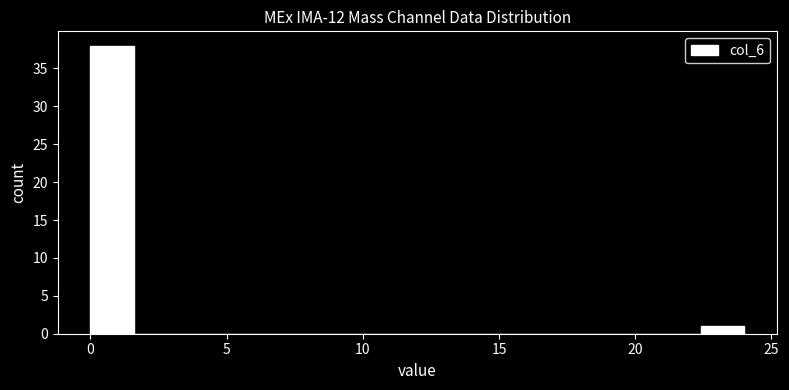

Around what value on the x-axis is the tallest bar? Give the approximate position of its centre, as read against the axis.

1.0